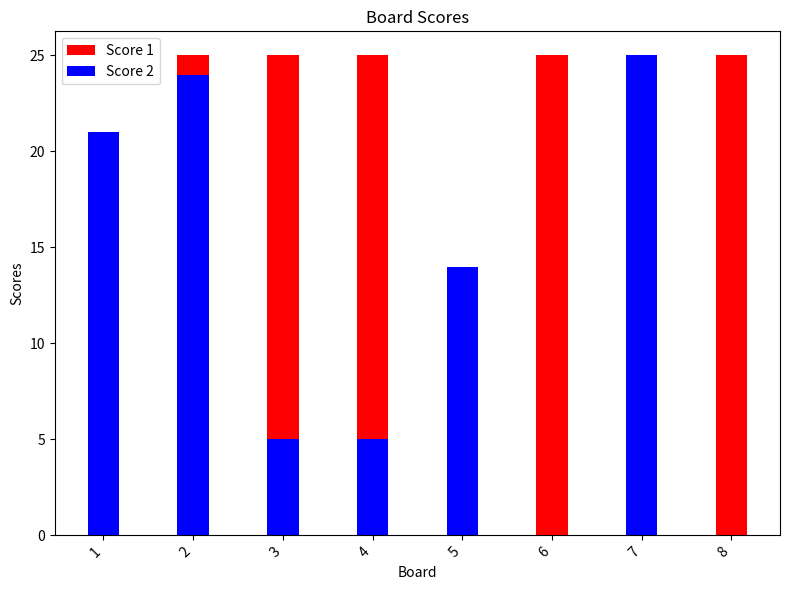

True or false: Score 1 has a value of 38 at 8.

False